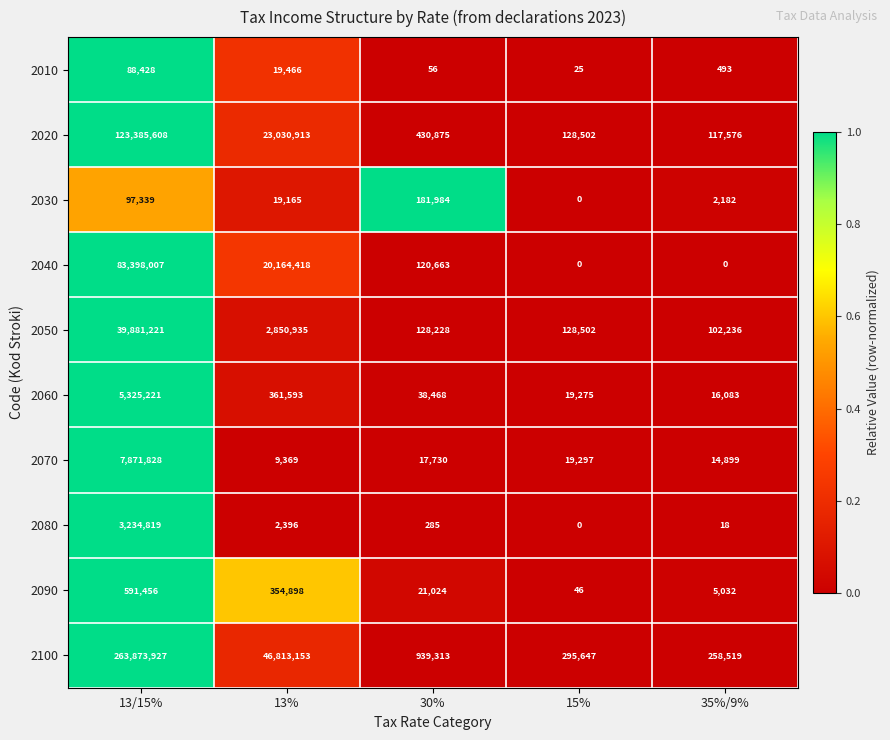

At which category is the sum across all series the highest?

13/15%